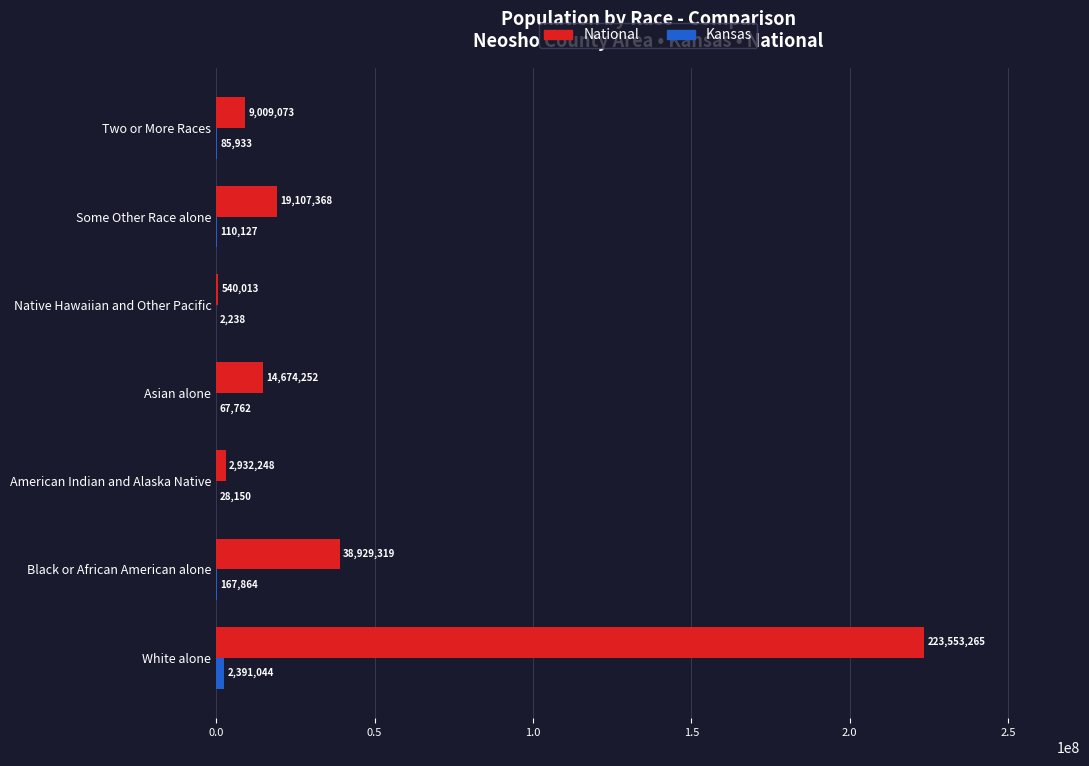

At which label is National closest to 112046639?

Black or African American alone